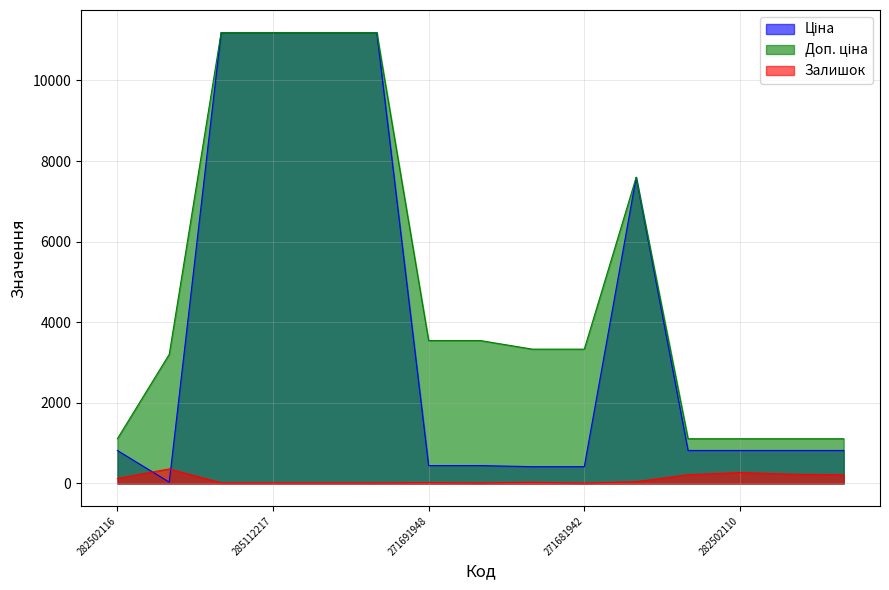

How many lines are shown in the chart?

3